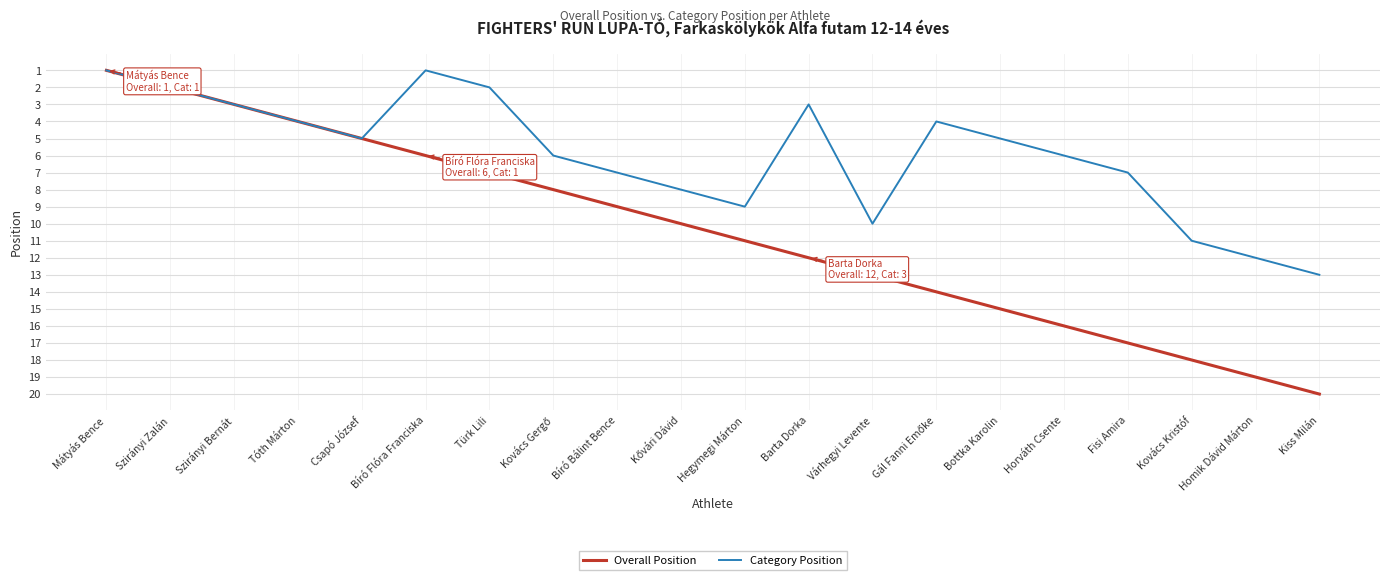

The value of Category Position at Kiss Milán is 13. True or false?

True